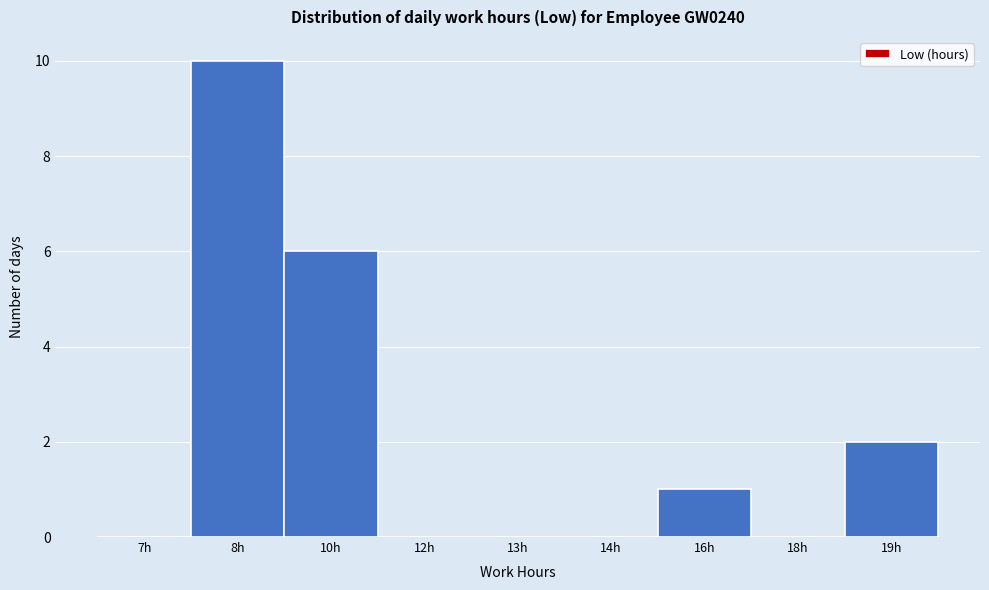

Reading right to left, list all the values displayed in this chart.

19h=2	18h=0	16h=1	14h=0	13h=0	12h=0	10h=6	8h=10	7h=0